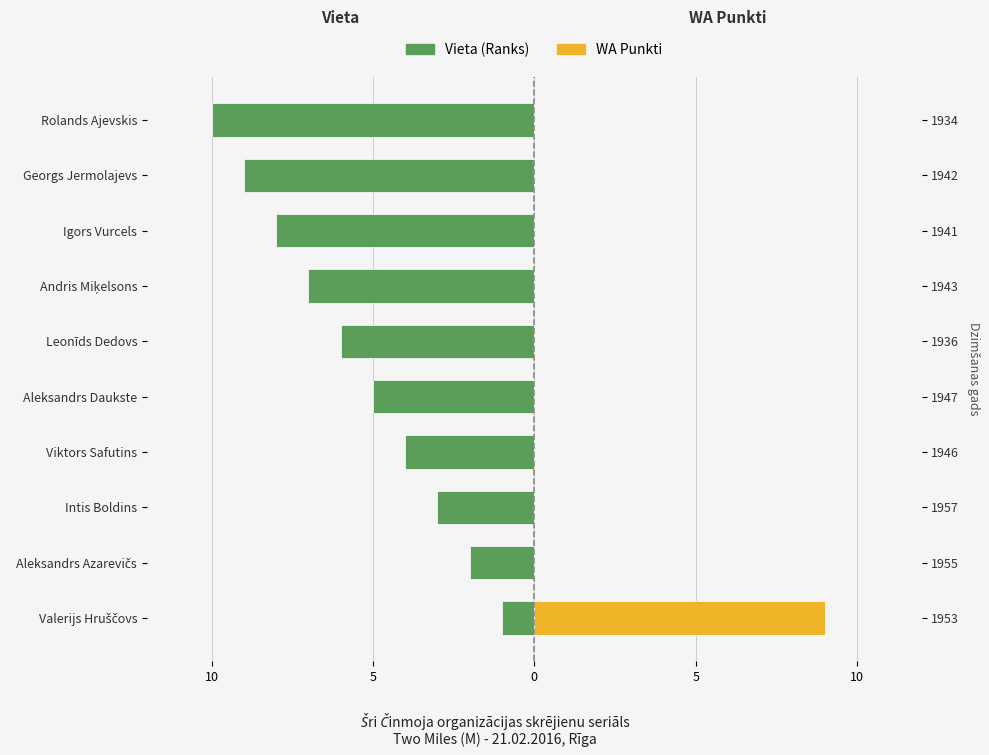

How many bars are there in each group?

2